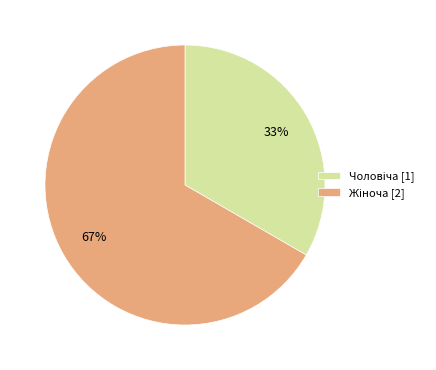

To the nearest percent, what is the average slice percentage?

50%